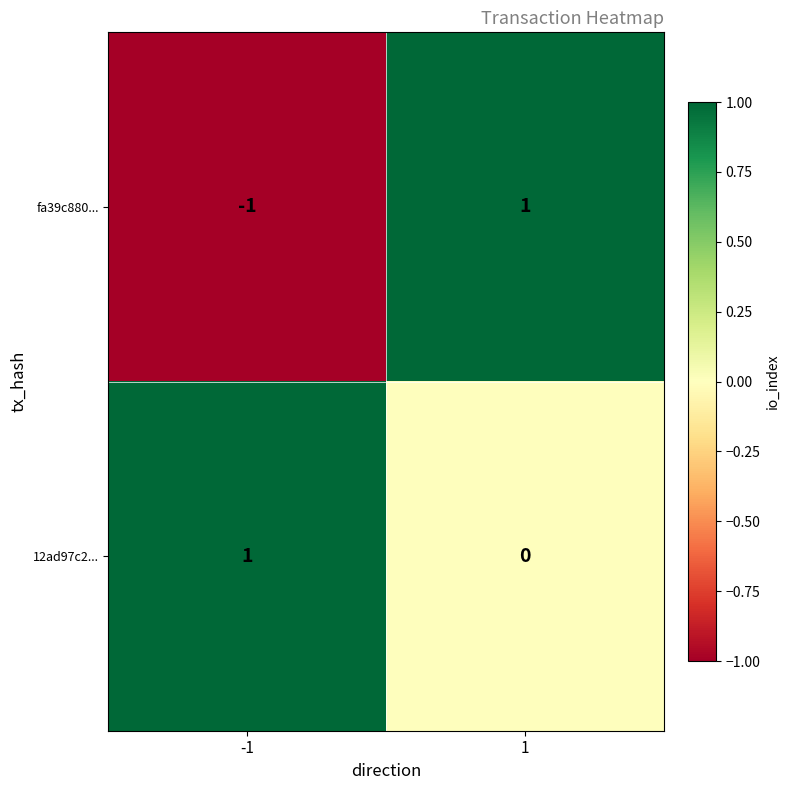

At which category is the sum across all series the highest?

1